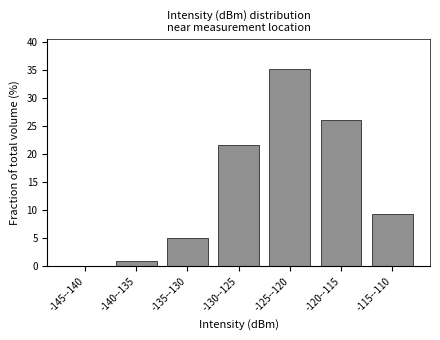

Reading left to right, transcribe all the data shown in this chart.

-145--140=0.0	-140--135=0.9	-135--130=5.1	-130--125=21.7	-125--120=35.3	-120--115=26.1	-115--110=9.4